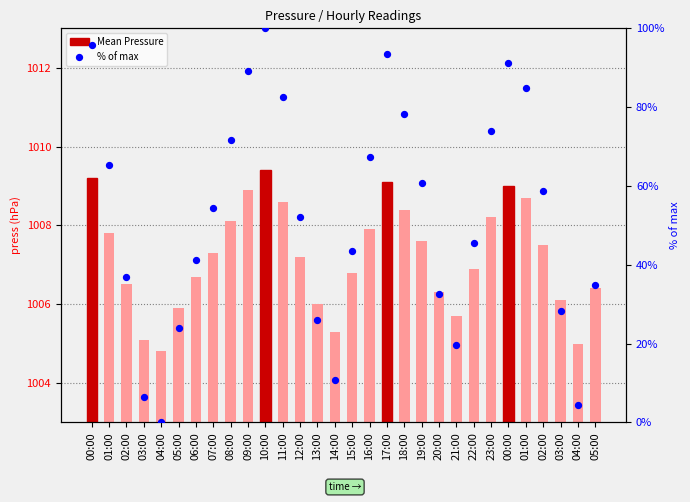

At which category is the sum across all series the highest?

10:00